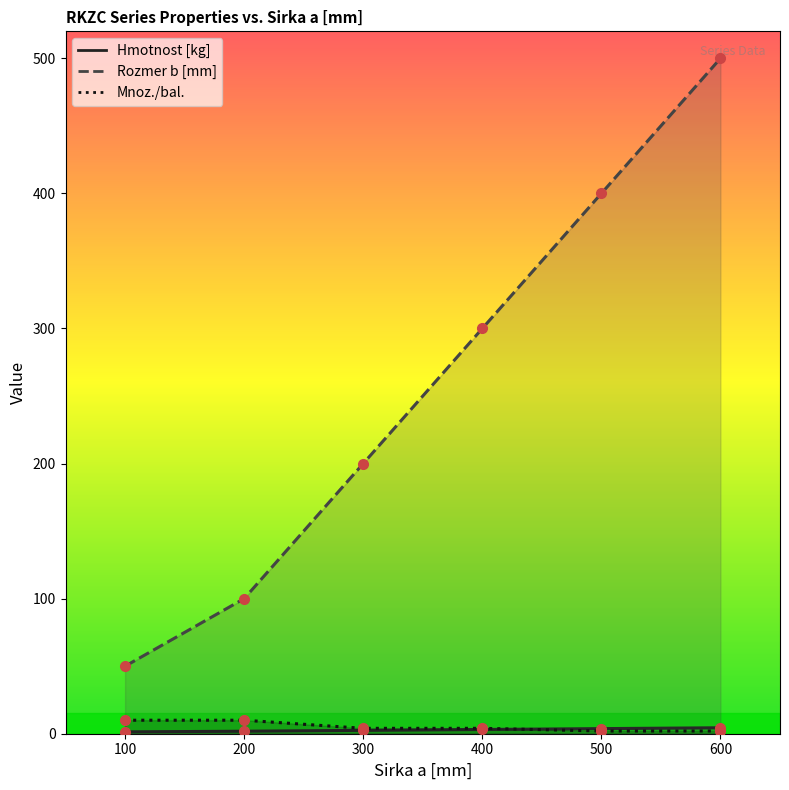

List the series in order of their peak value, highest first.

Rozmer b [mm], Mnoz./bal., Hmotnost [kg]